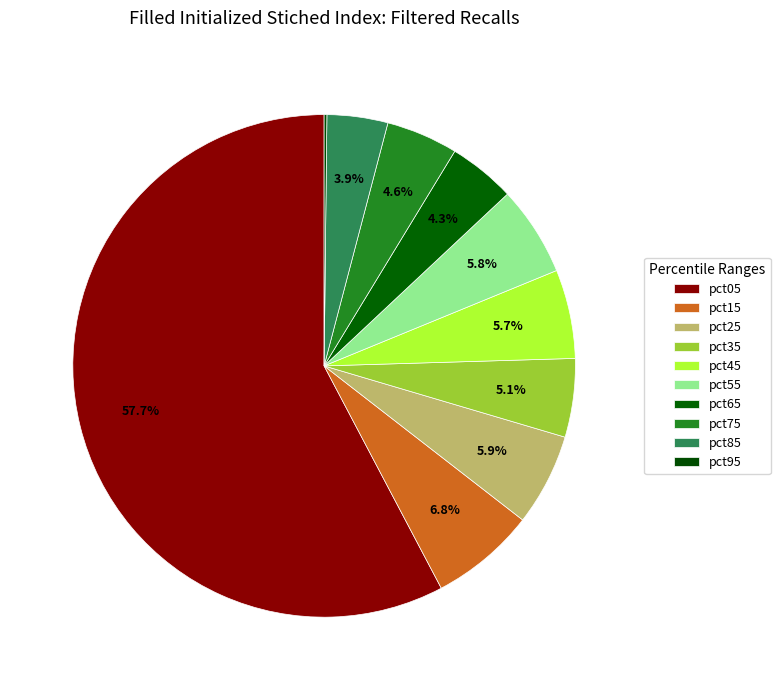

Which category has the biggest portion of the pie?

pct05